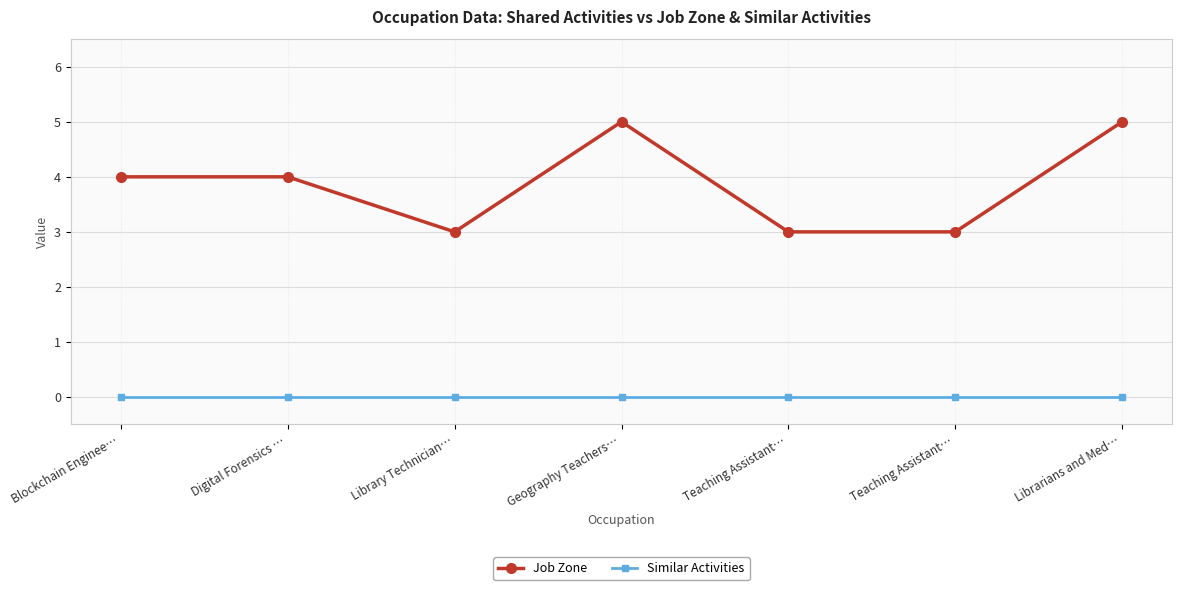

What are all the series names shown in the legend?

Job Zone, Similar Activities